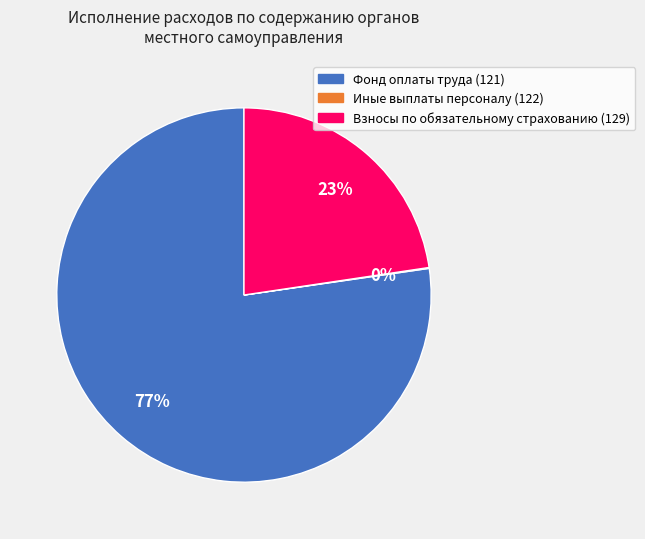

Is it true that Взносы по обязательному страхованию (129) is 23% of the pie?

True